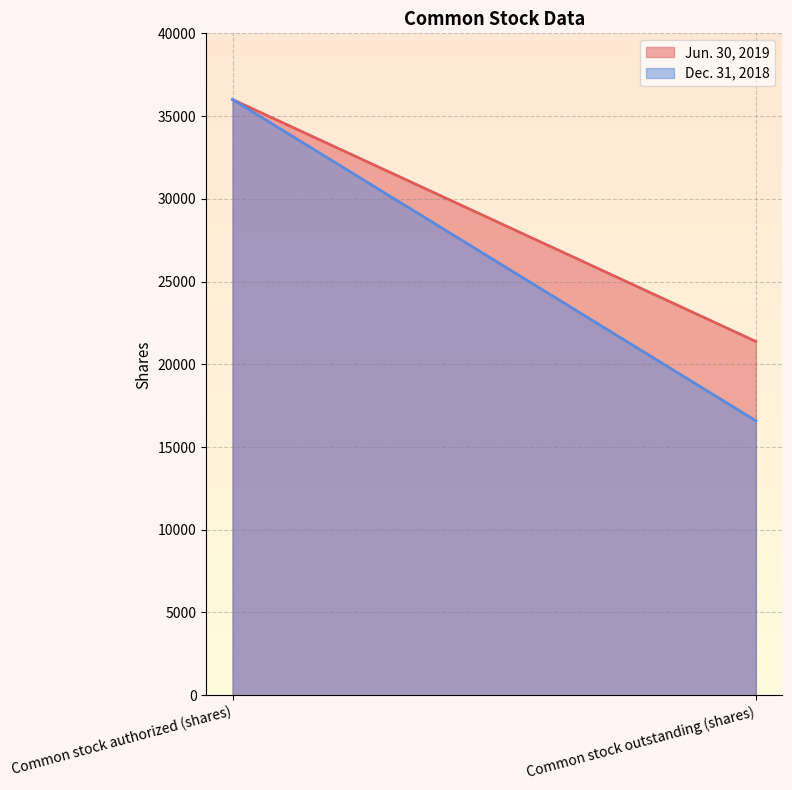

How many values in the Dec. 31, 2018 series are below 16587?

1